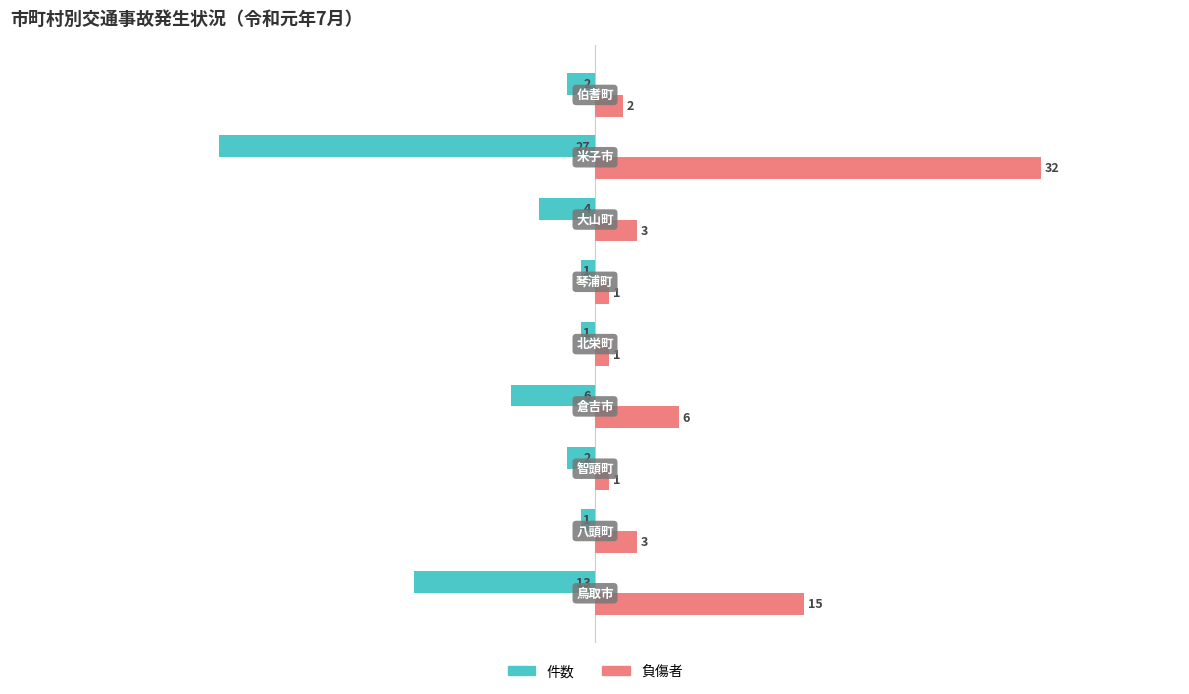

What is the difference between the maximum and minimum values in the 負傷者 series?

31